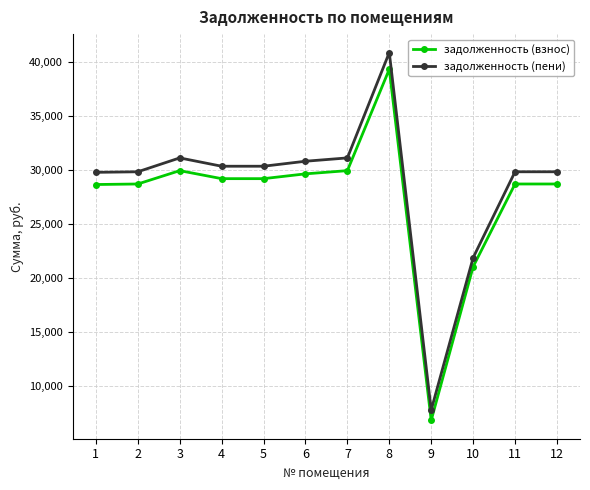

True or false: задолженность (пени) and задолженность (взнос) cross at least once.

False